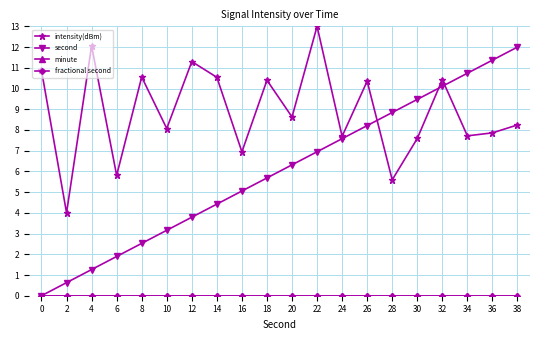

True or false: fractional second has more than 0 points higher than both neighbors.

False